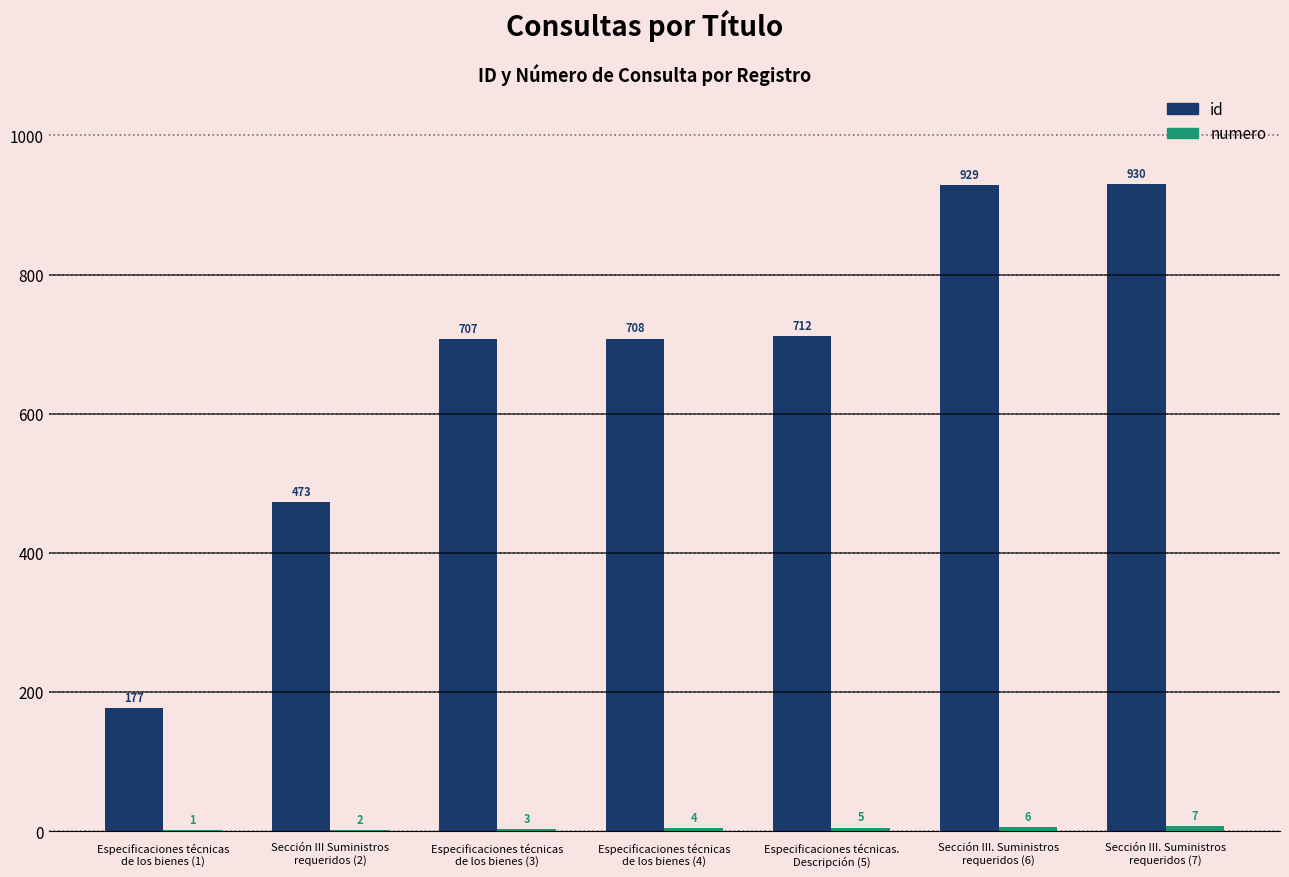

How many groups of bars are there?

7